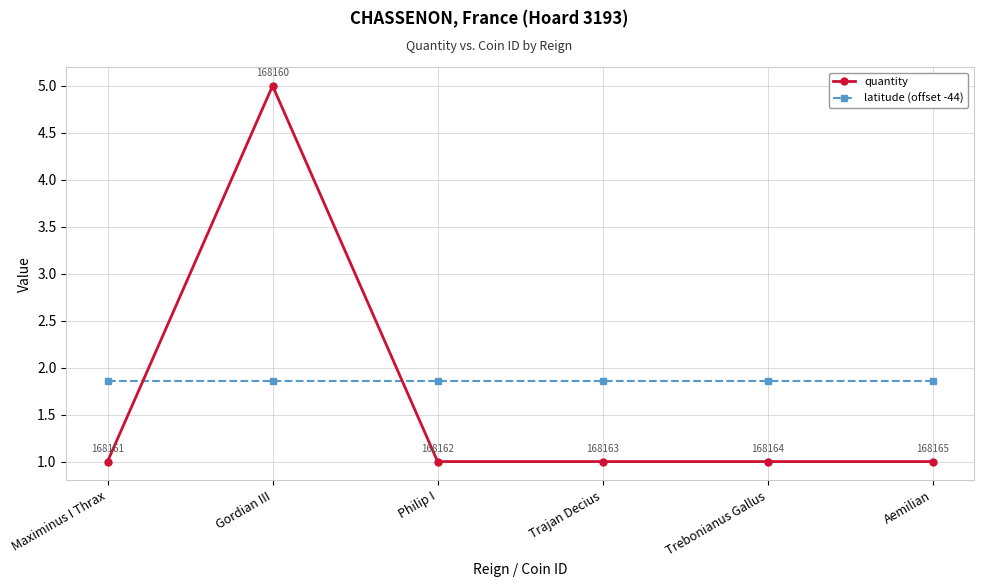

What position from the right is Maximinus I Thrax?

6